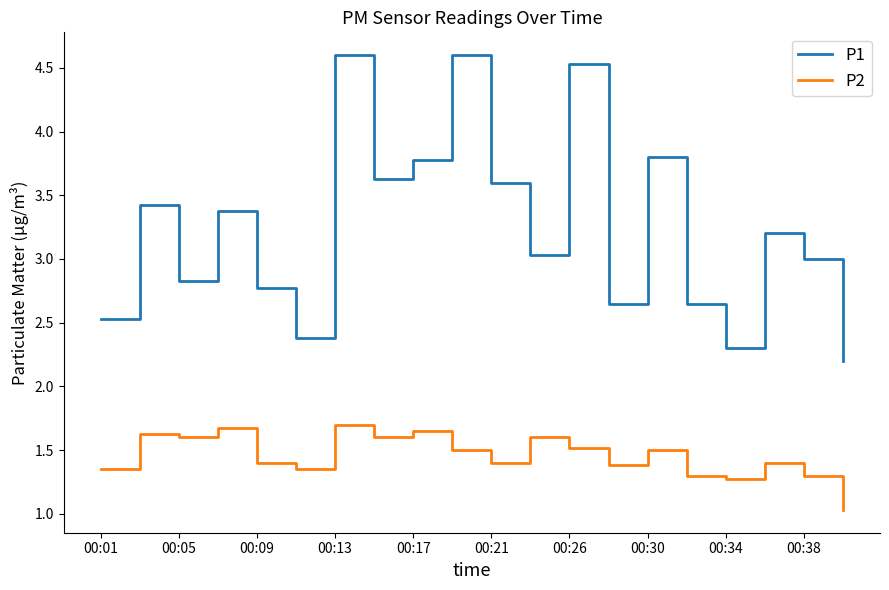

Which series has the largest total across all categories?

P1